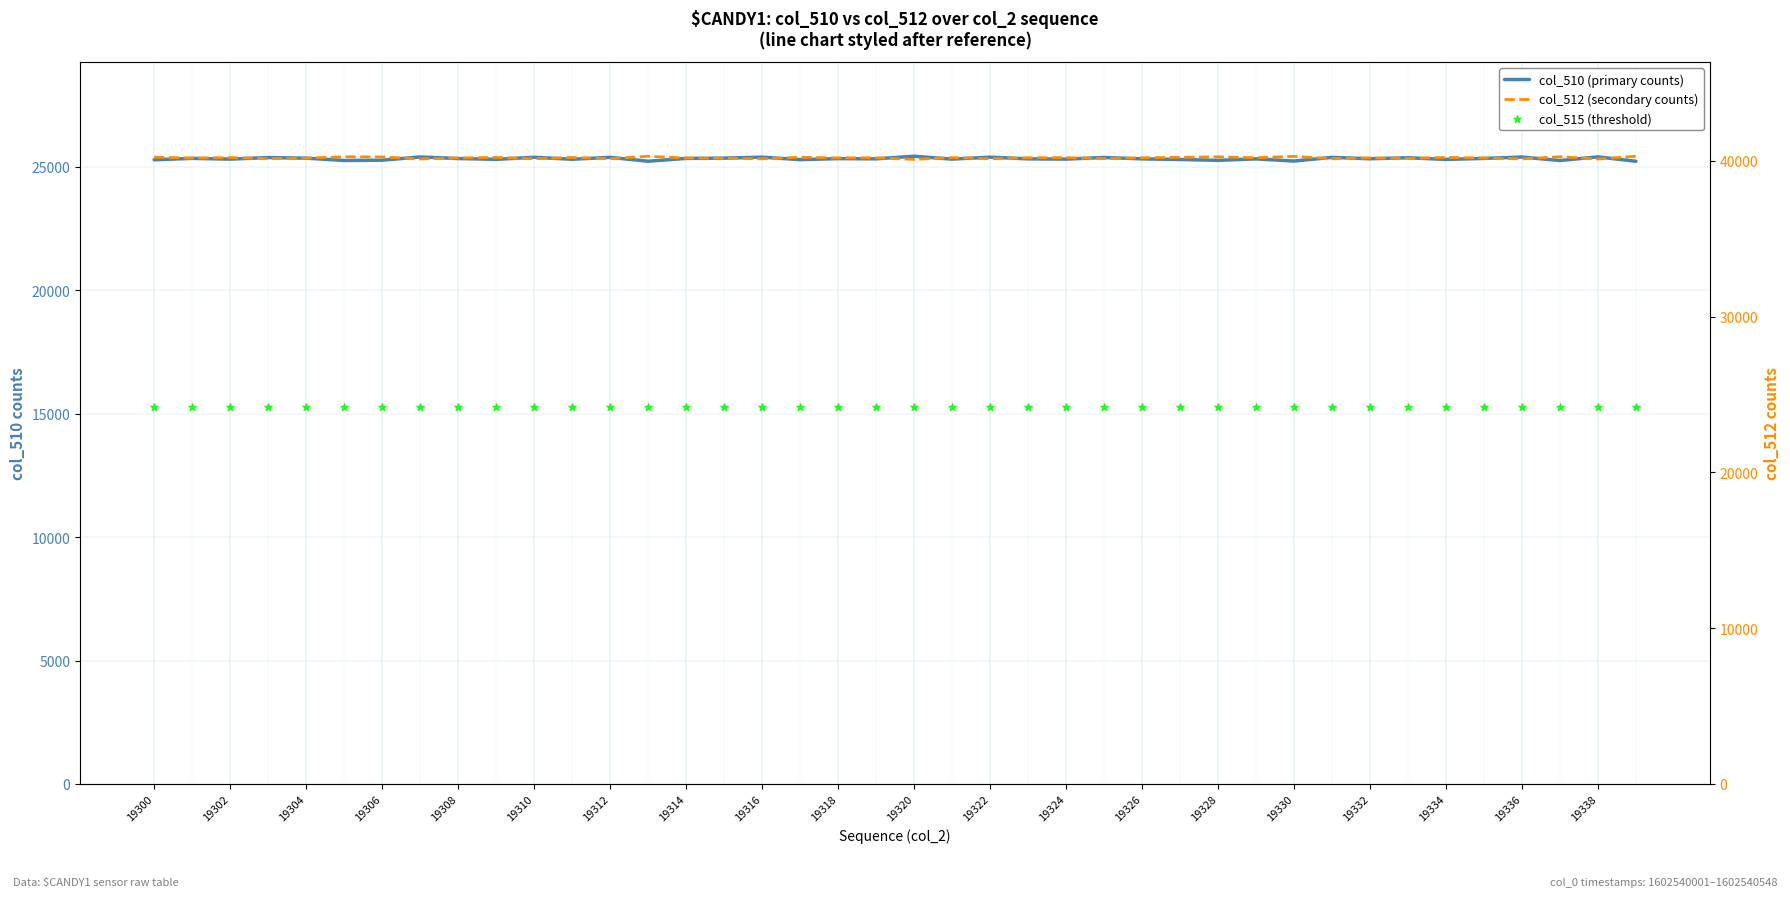

What is the total value across all series at 19324?

80795.4